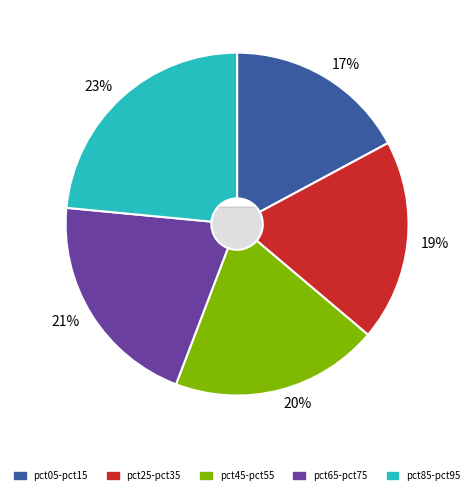

Which category has the smallest portion of the pie?

pct05